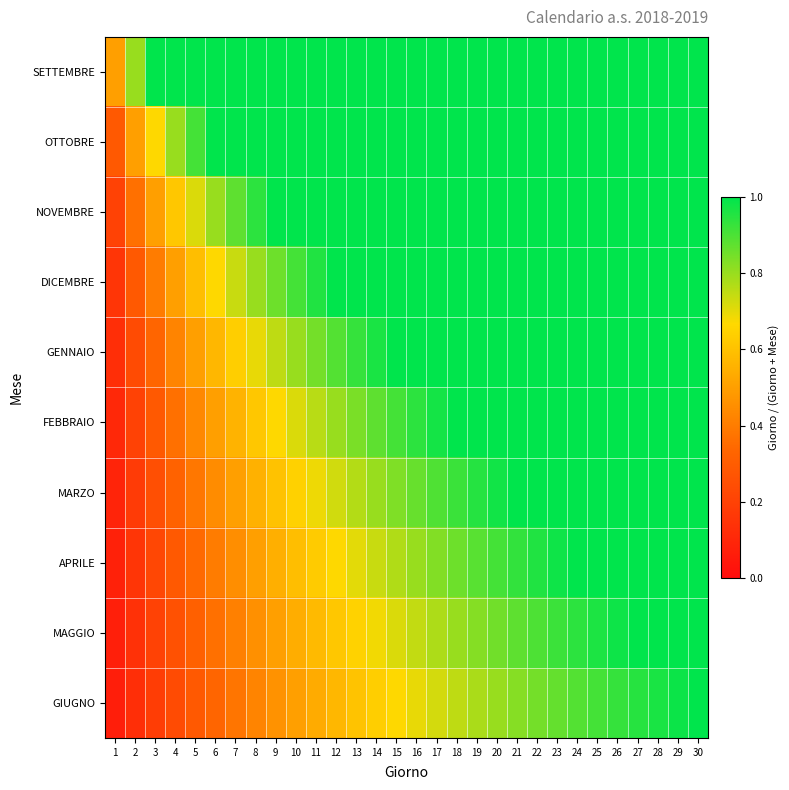

What is the spread (max minus min) of values at 27?

0.1